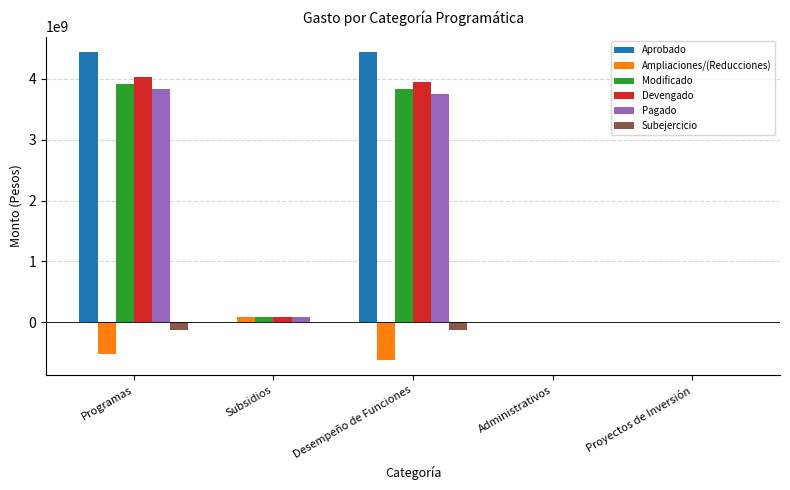

Read the Aprobado value at Programas.

4442163679.0